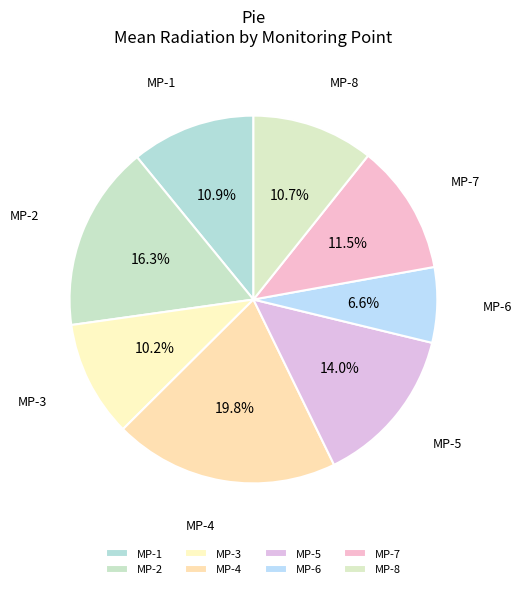

Does any single category account for the majority?

No